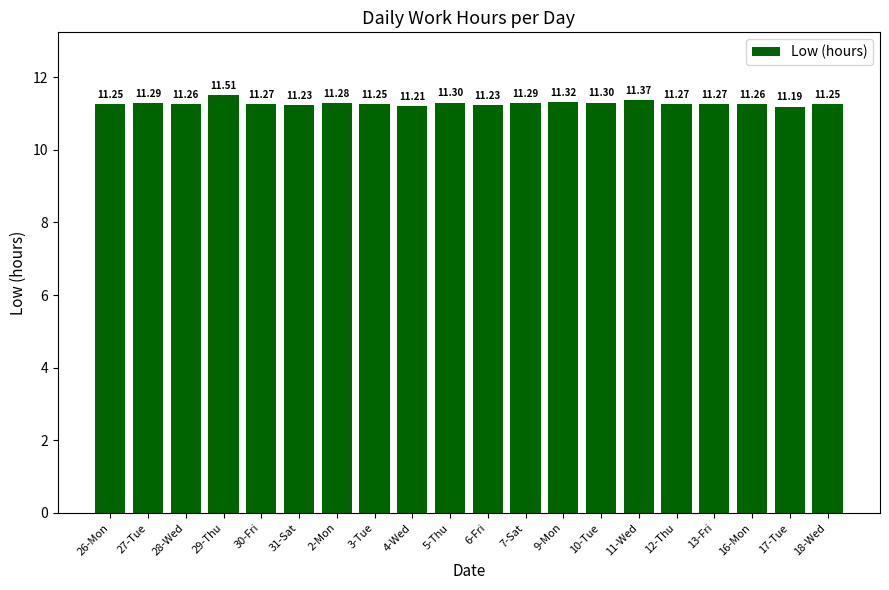

What is the sum of the values at 26-Mon and 13-Fri?

22.5